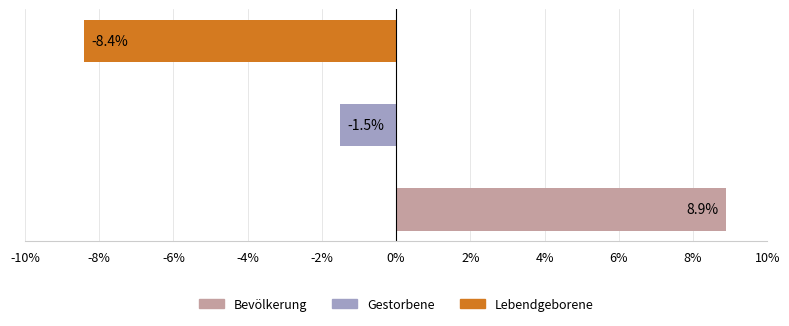

What is the greatest value displayed?

8.9